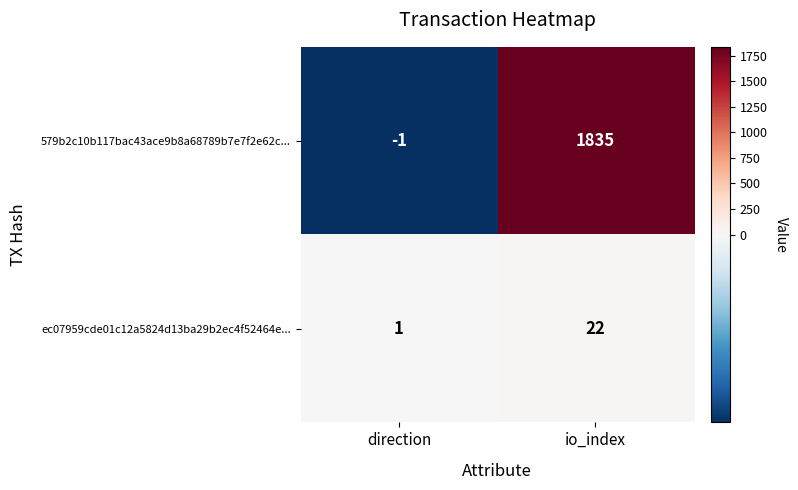

What is the difference between the highest and lowest values at direction?

2